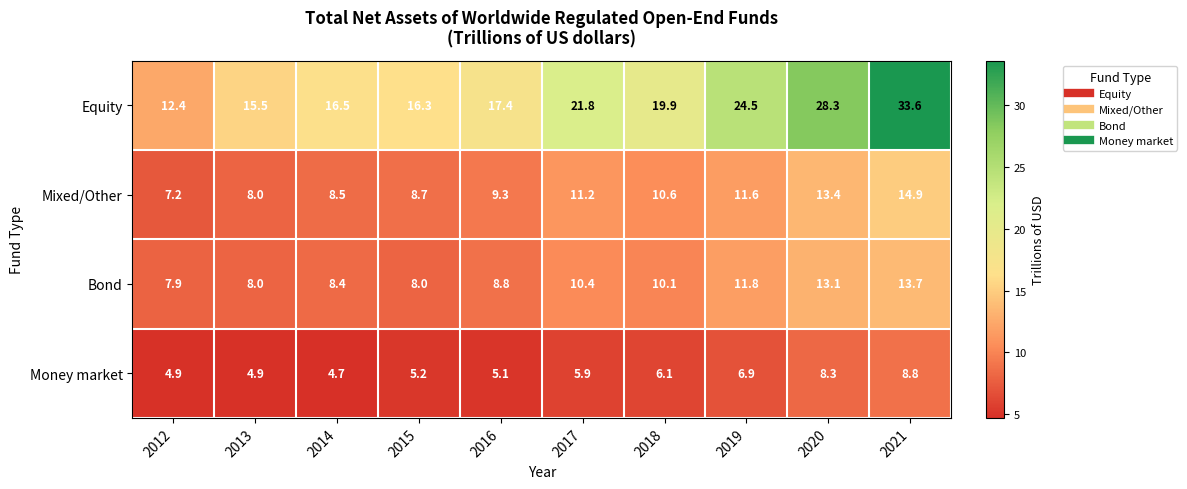

Is the value of Mixed/Other at 2020 greater than the value of Money market at 2014?

Yes